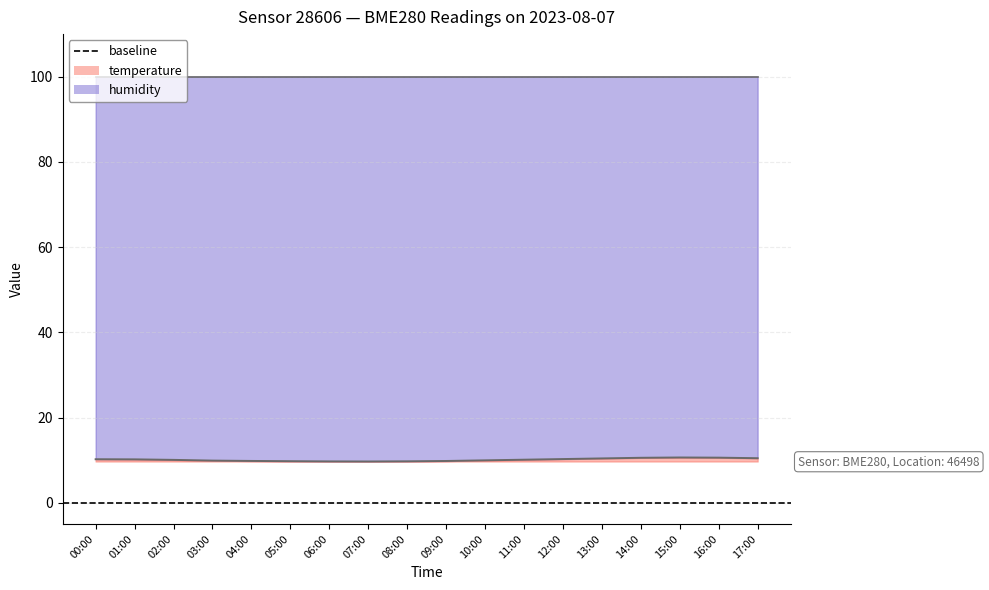

How many data points are above 10?

10